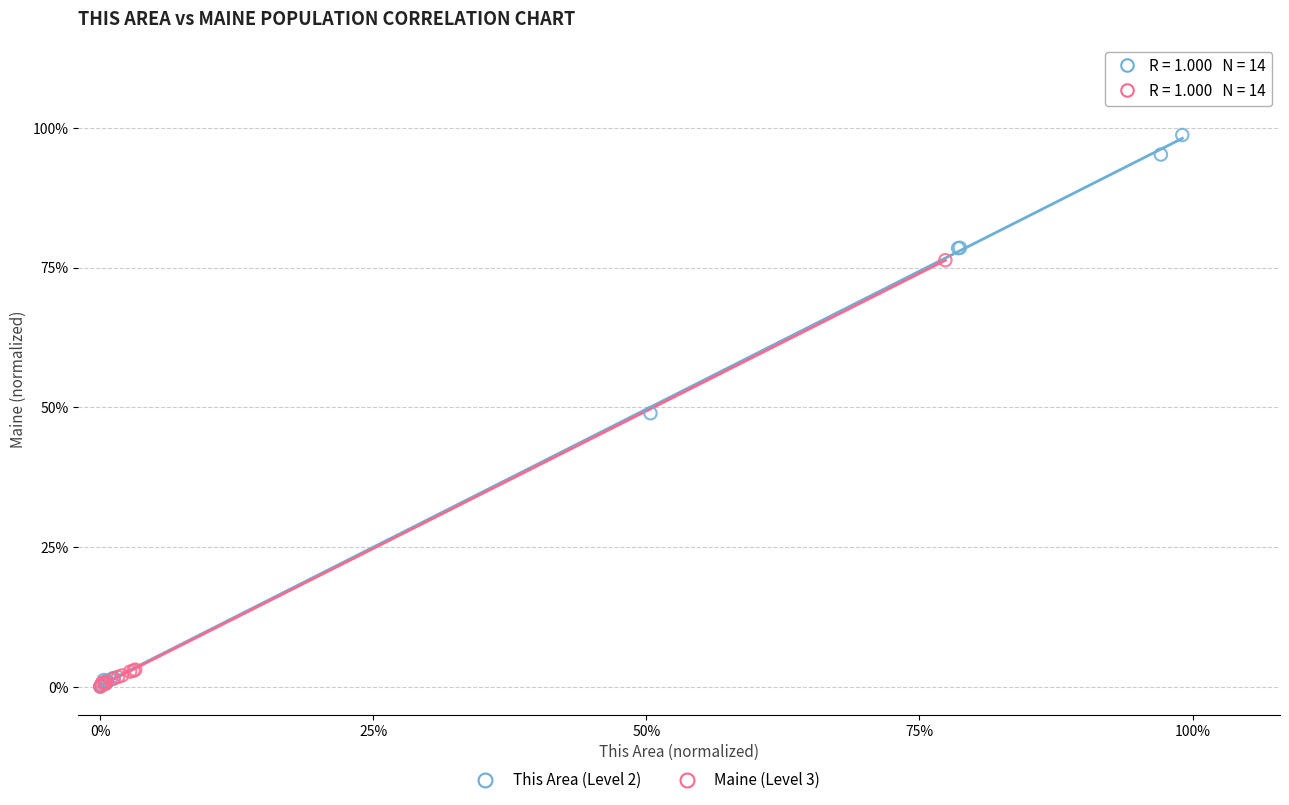

Which series has the largest Y range (max minus min)?

This Area (Level 2)